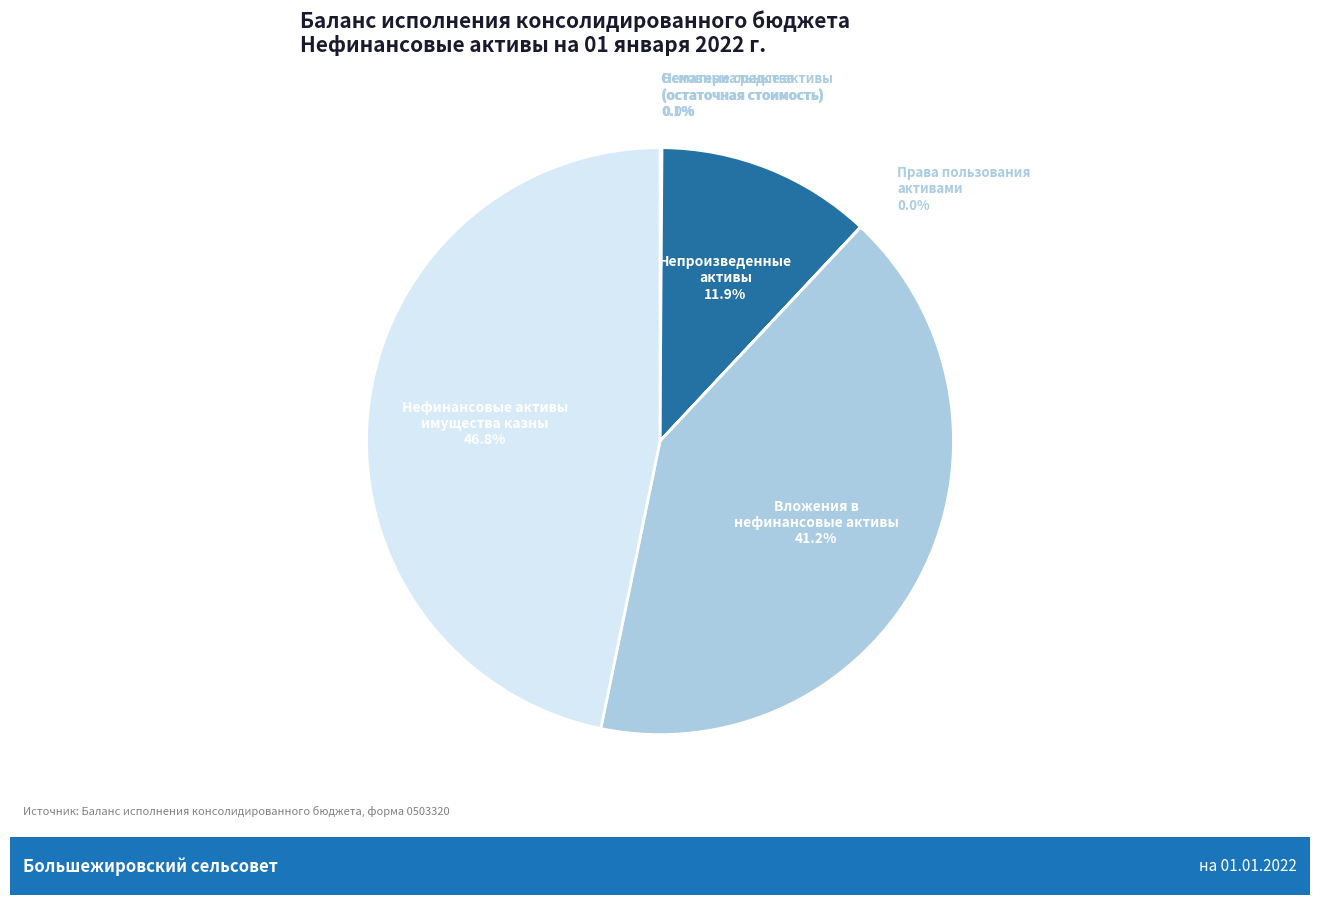

Does any single category account for the majority?

No